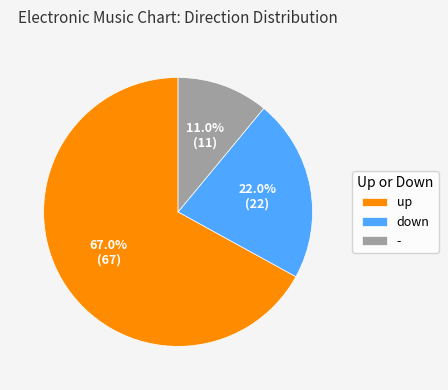

Which category has the biggest portion of the pie?

up